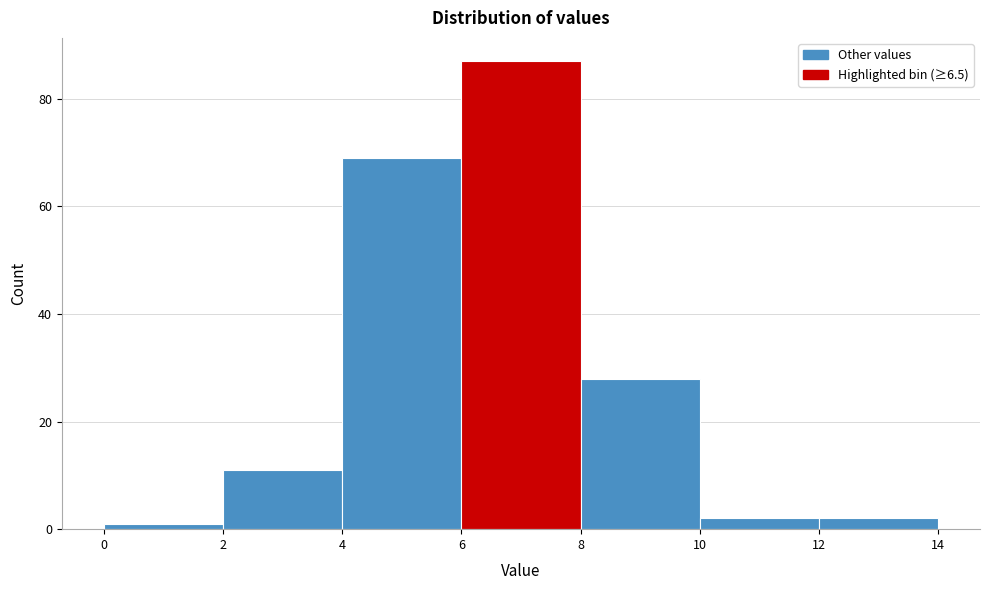

Reading left to right, list every bar in this chart as the range it spans on the x-axis followed by its height. The values are not printed on the chart, so give them approximately, as read against the axis.

0 to 2: under 2
2 to 4: 12
4 to 6: 70
6 to 8: 88
8 to 10: 28
10 to 12: 2
12 to 14: 2